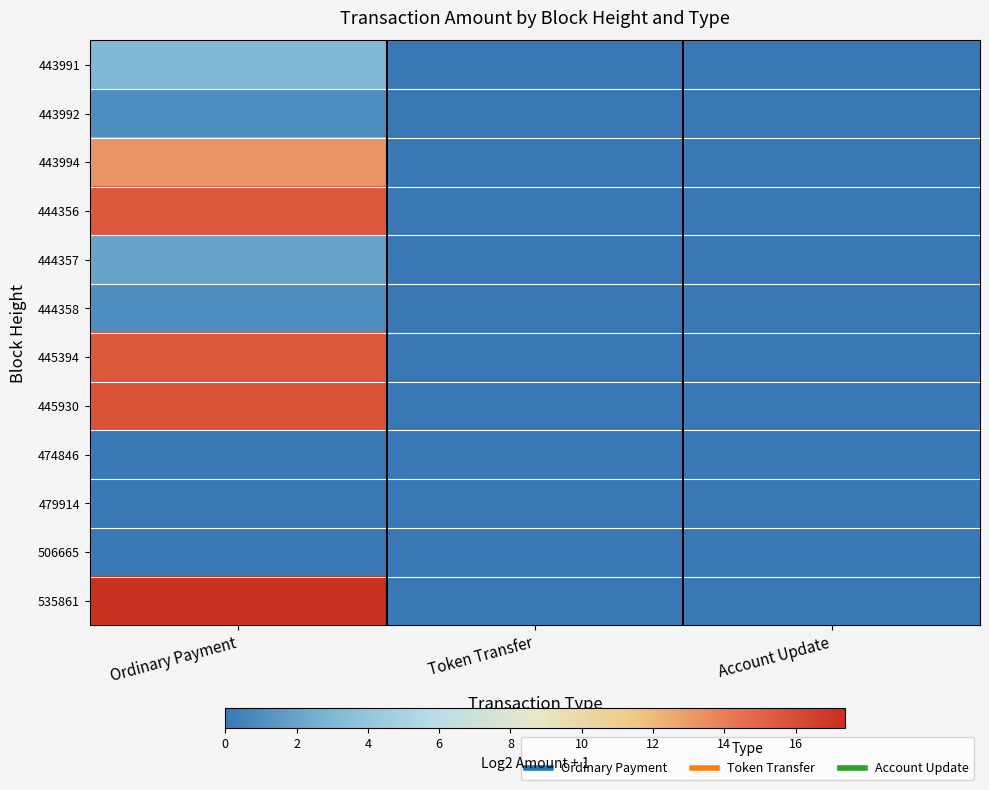

Which series changed the most between Ordinary Payment and Token Transfer?

535861